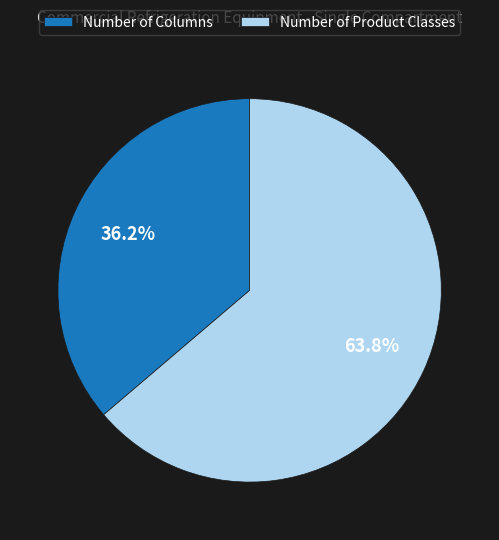

To the nearest percent, what is the difference between the Number of Product Classes and Number of Columns slice percentages?

28%